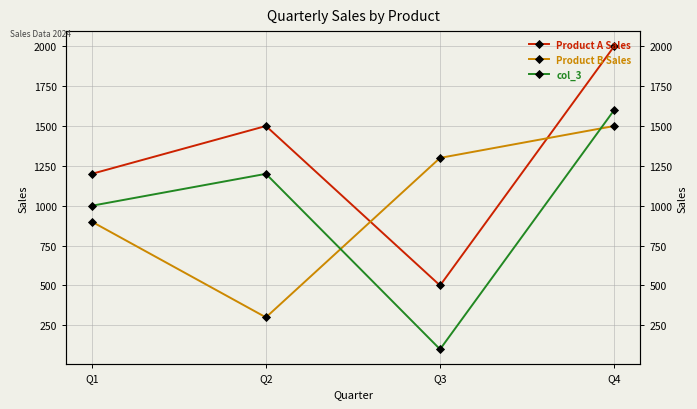

Which series has the largest range (max minus min)?

Product A Sales